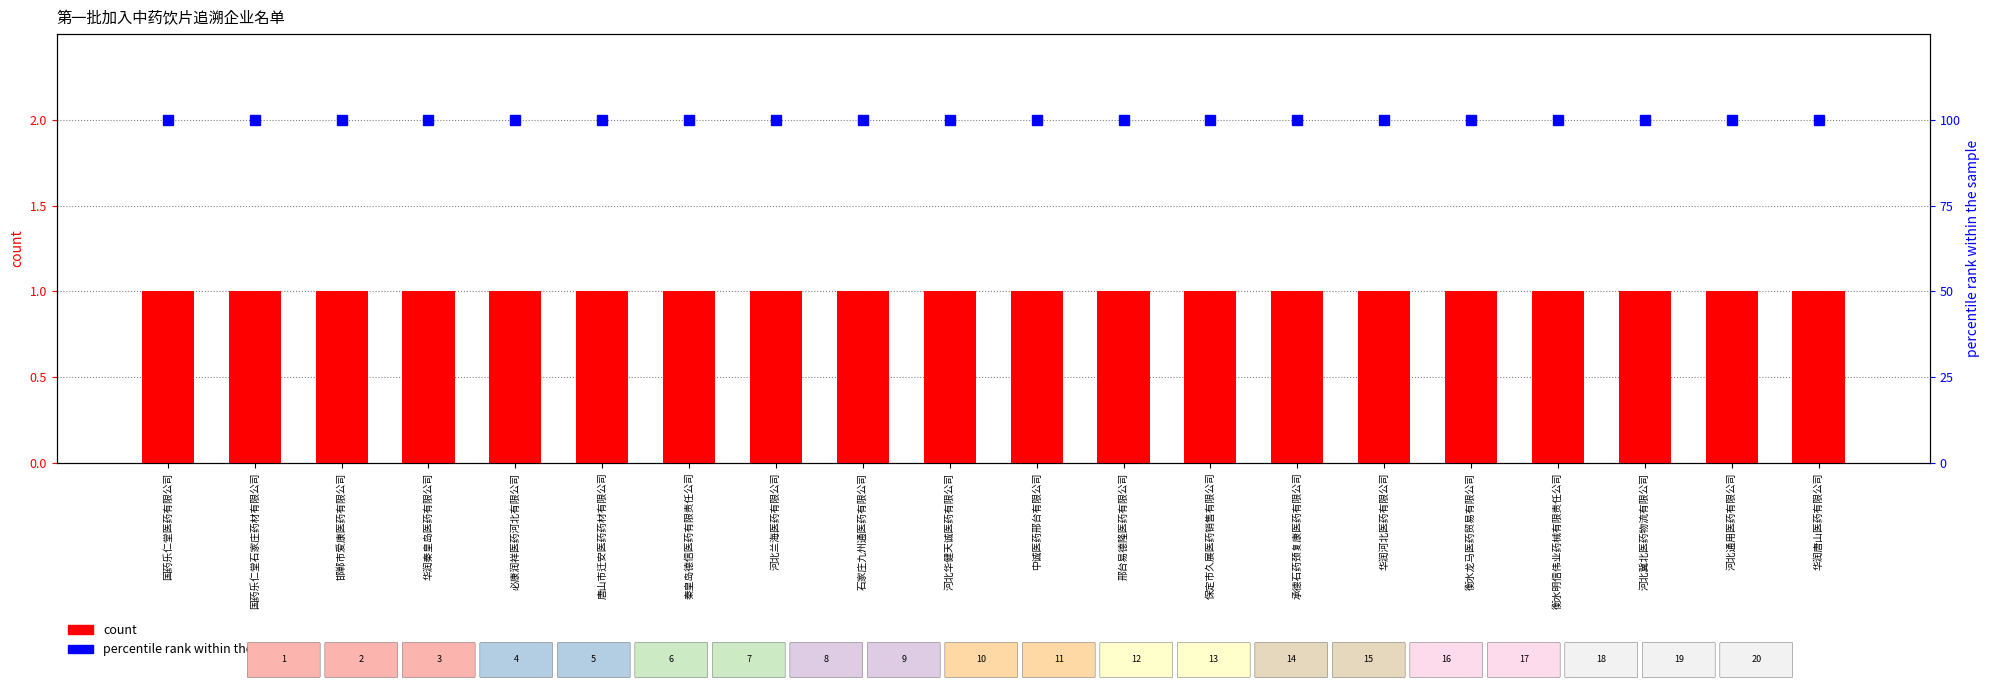

Which series has the largest total across all categories?

percentile rank within the sample